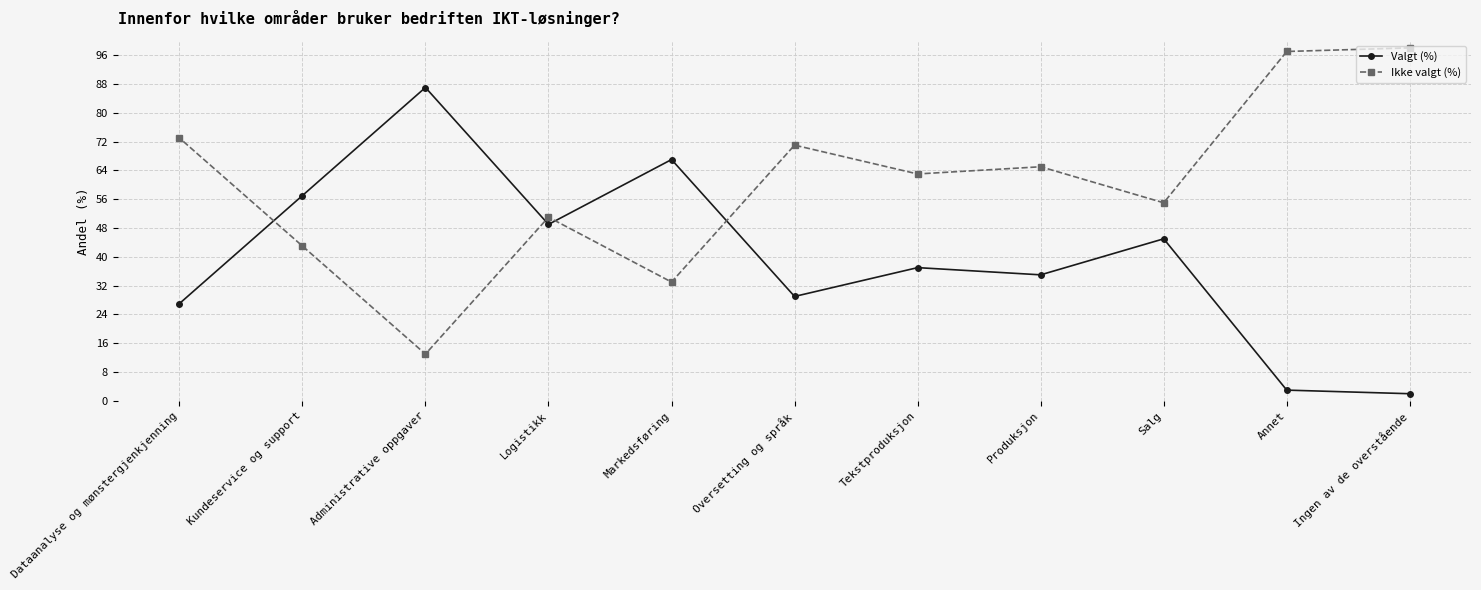

Read the Ikke valgt (%) value at Salg, to the nearest 10.

60